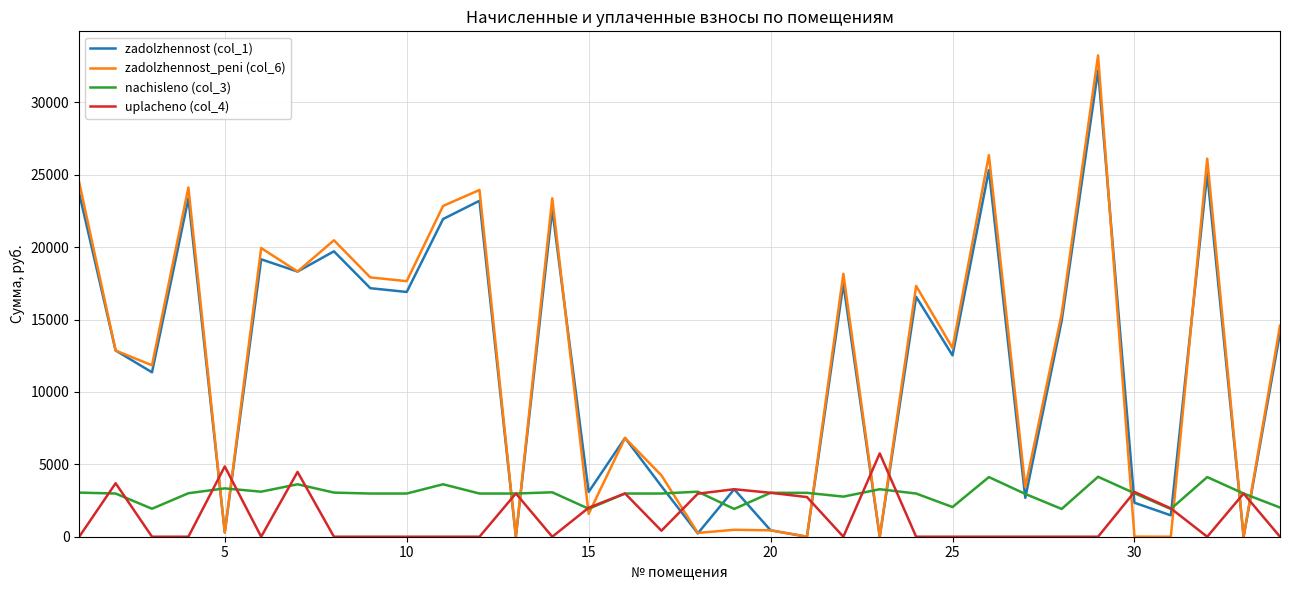

What is the maximum value shown in the chart?

33252.0